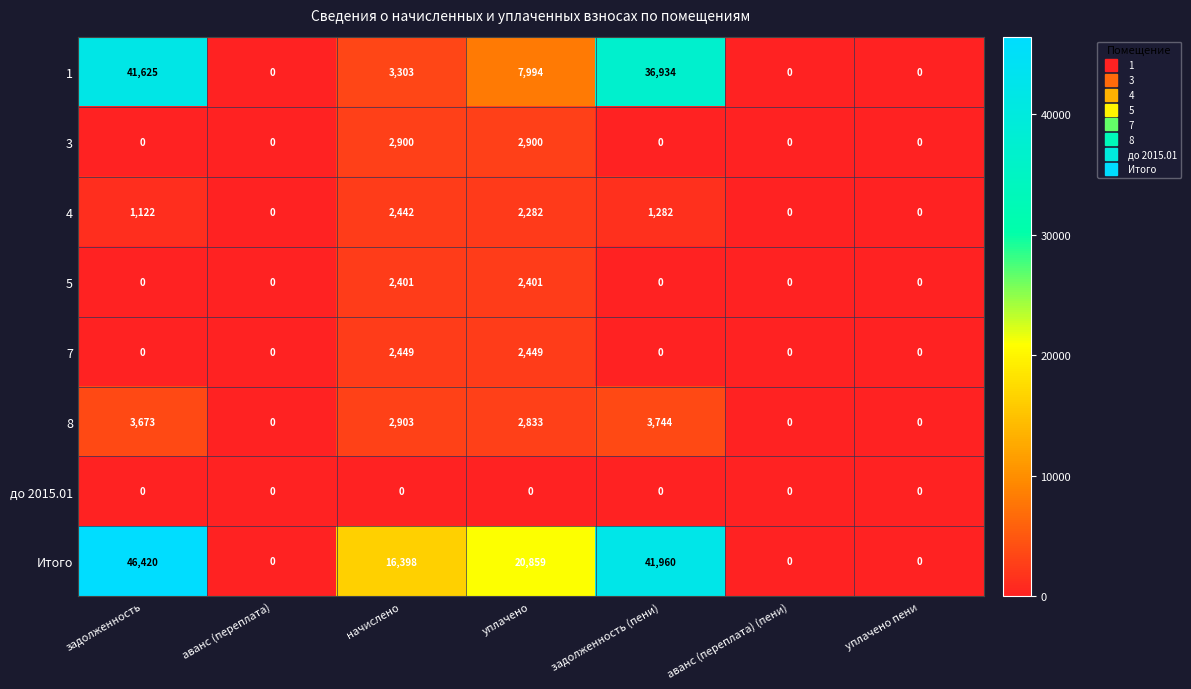

At which category is the sum across all series the highest?

задолженность